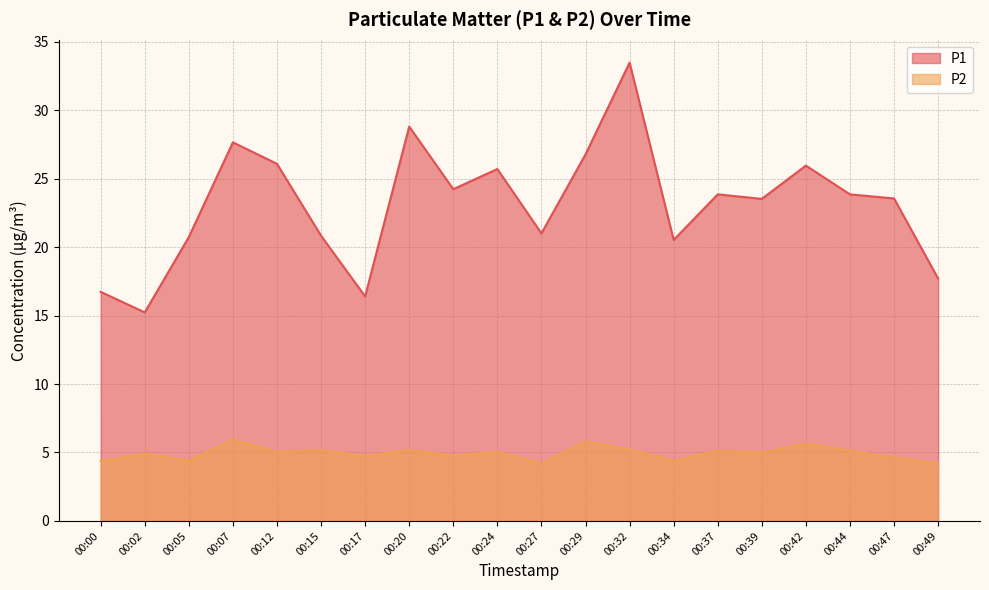

How many interior local valleys does the P2 series have?

7